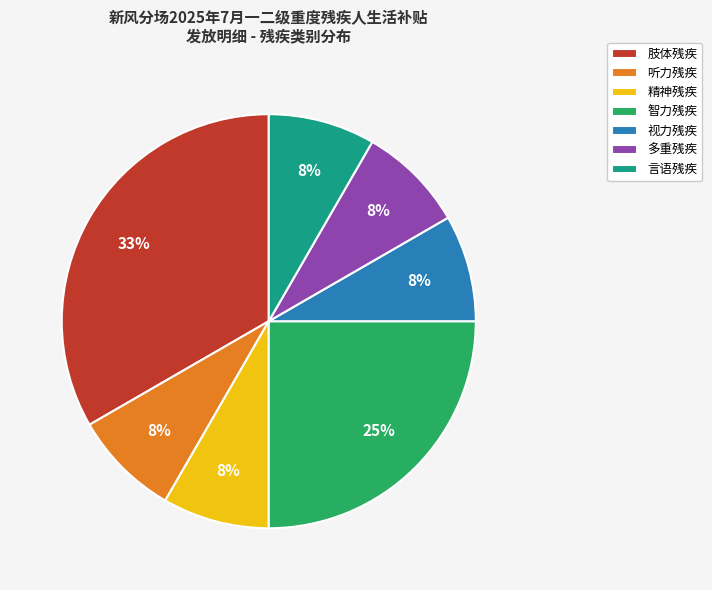

What is the largest slice in the pie chart?

肢体残疾